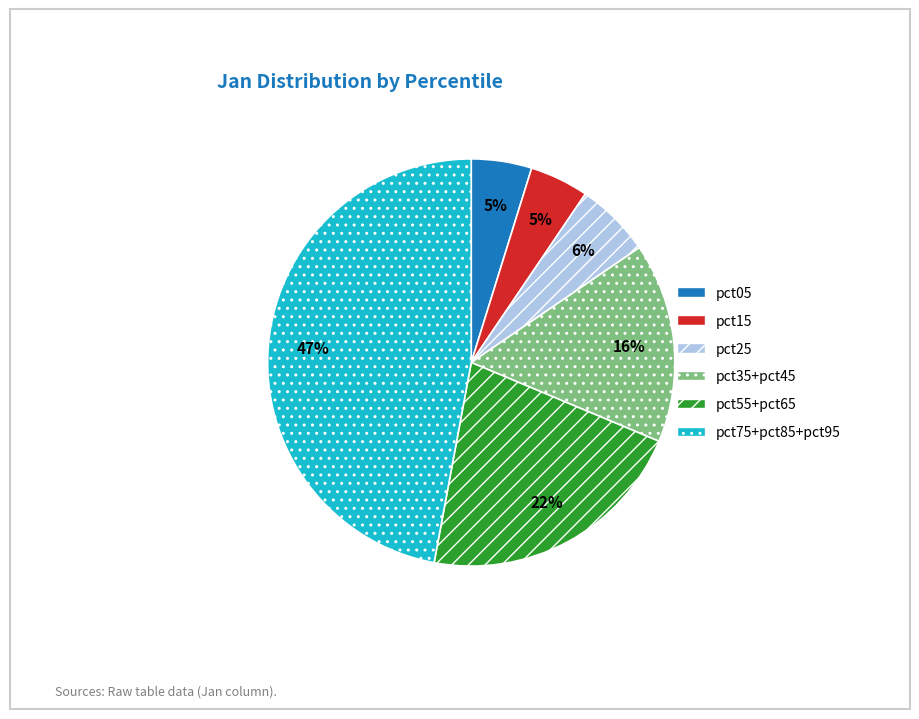

Is it true that pct75+pct85+pct95 is 47% of the pie?

True